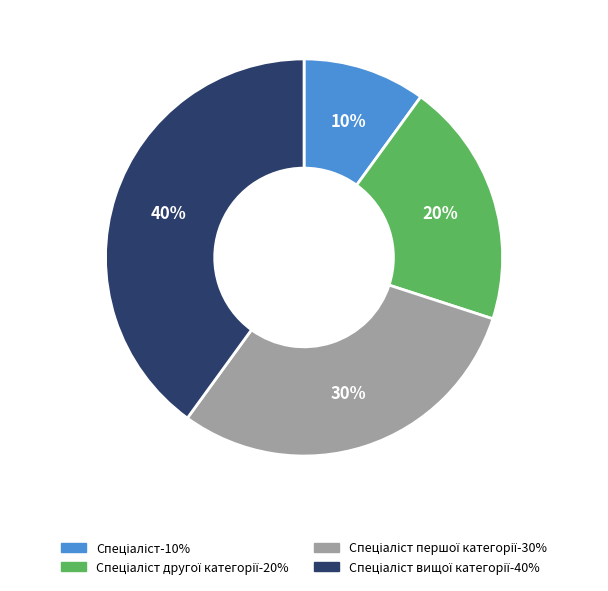

Is there a majority slice in this chart?

No